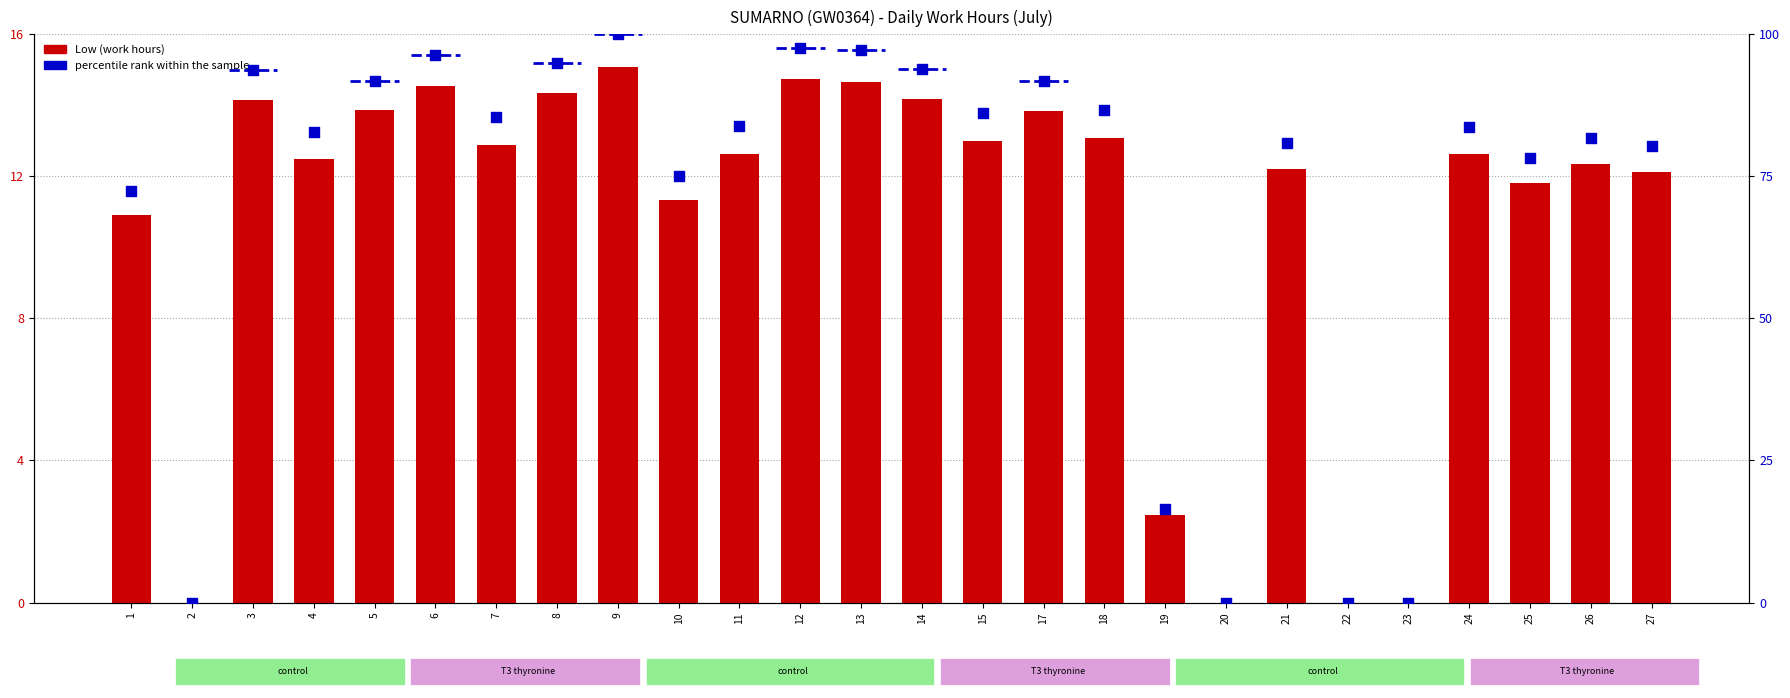

At which category is the sum across all series the highest?

9